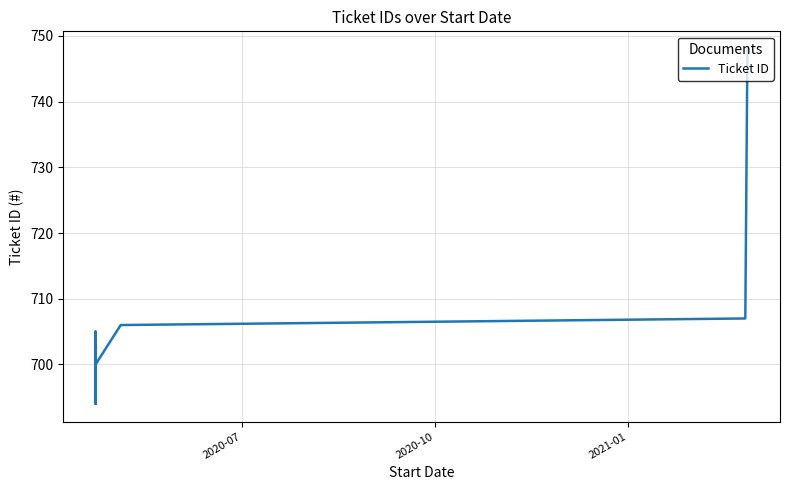

What is the sum of all values?

7765